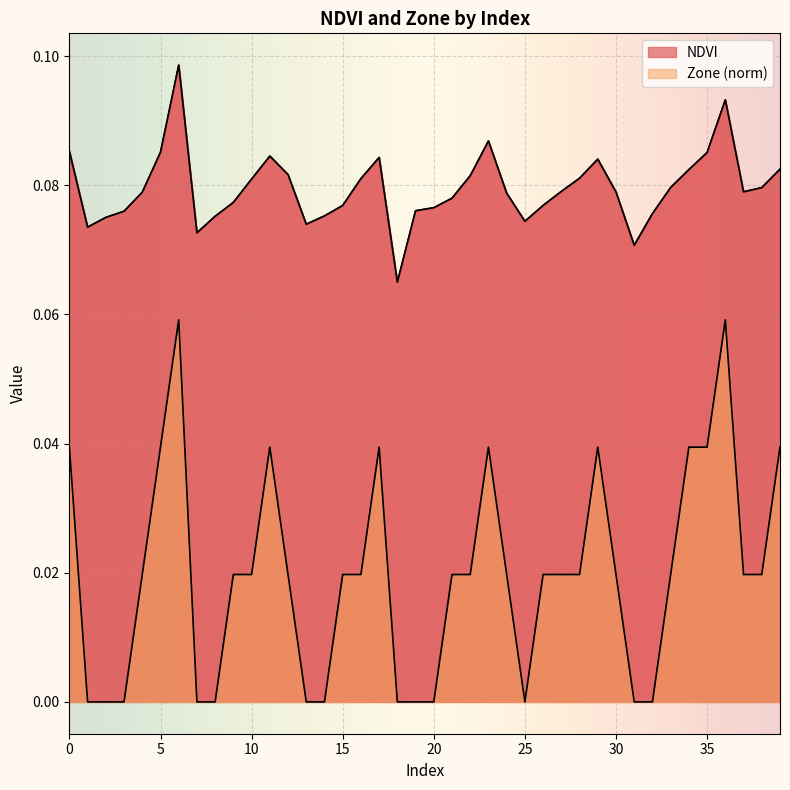

List the labels in order of Zone value, largest first.

6, 36, 0, 5, 11, 17, 23, 29, 34, 35, 39, 4, 9, 10, 12, 15, 16, 21, 22, 24, 26, 27, 28, 30, 33, 37, 38, 1, 2, 3, 7, 8, 13, 14, 18, 19, 20, 25, 31, 32